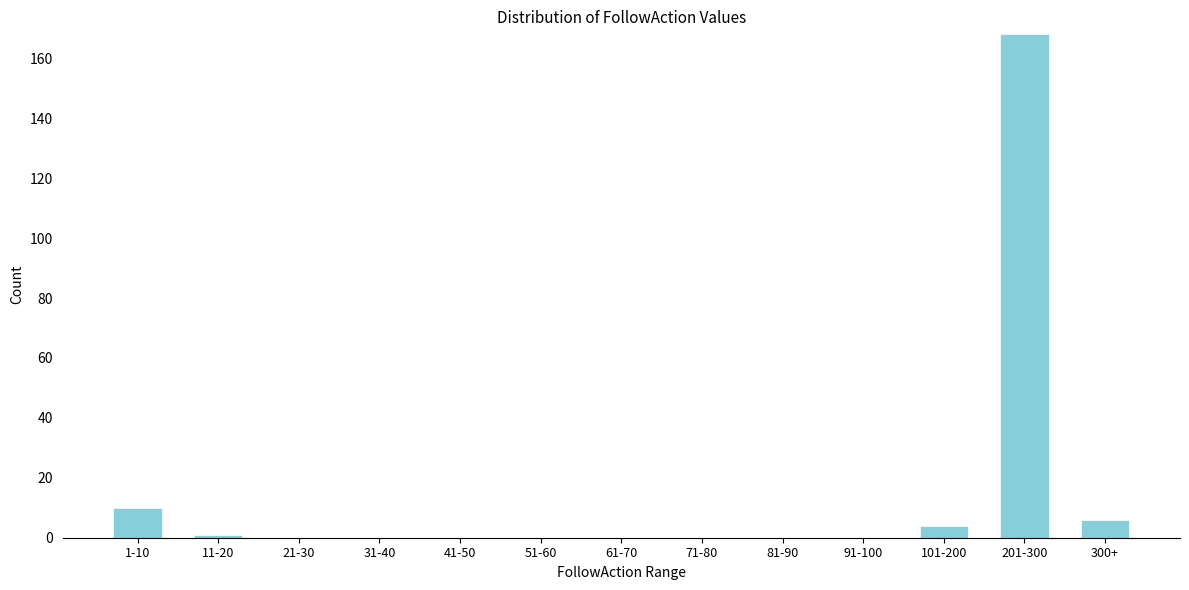

Reading left to right, what are all the values shown in this chart?

1-10=10	11-20=1	21-30=0	31-40=0	41-50=0	51-60=0	61-70=0	71-80=0	81-90=0	91-100=0	101-200=4	201-300=168	300+=6